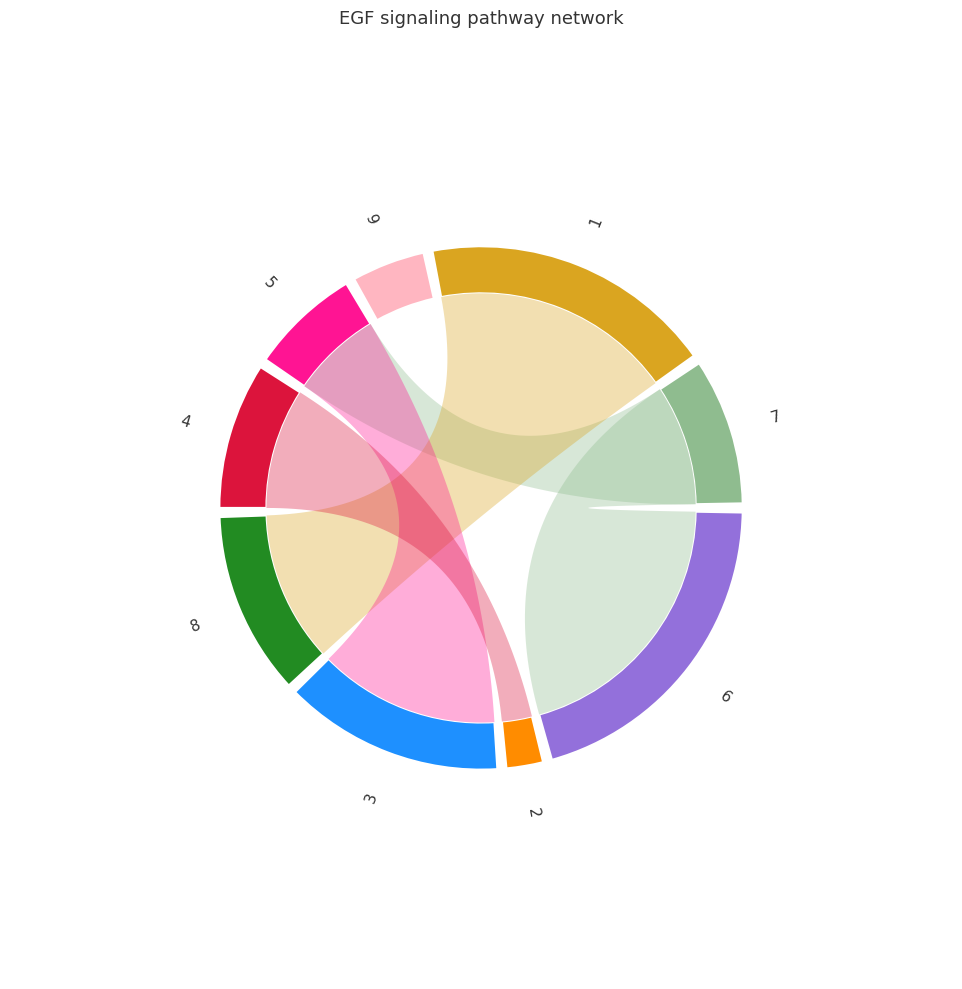

Which slice is the largest?

6